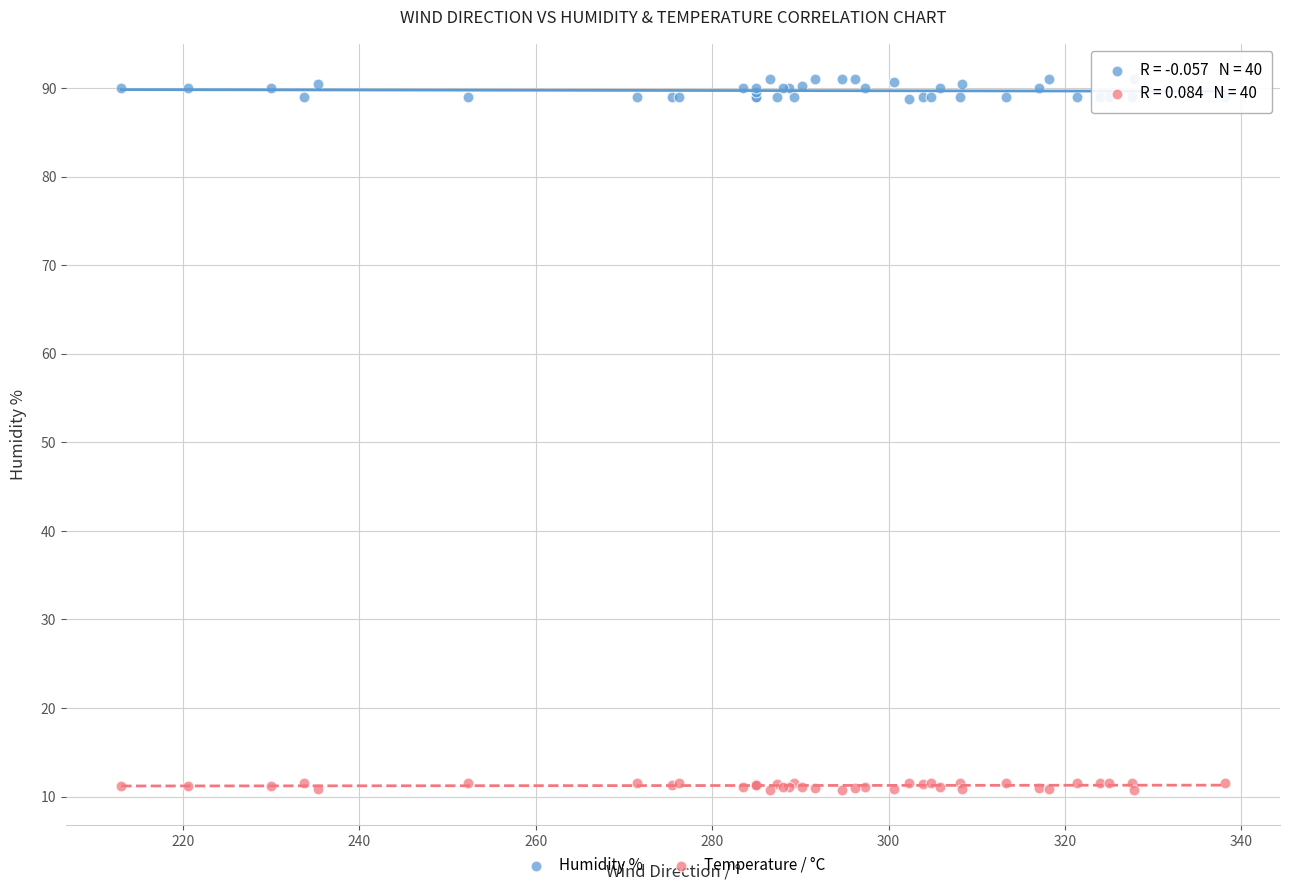

Which series reaches the minimum Y coordinate?

Temperature / °C